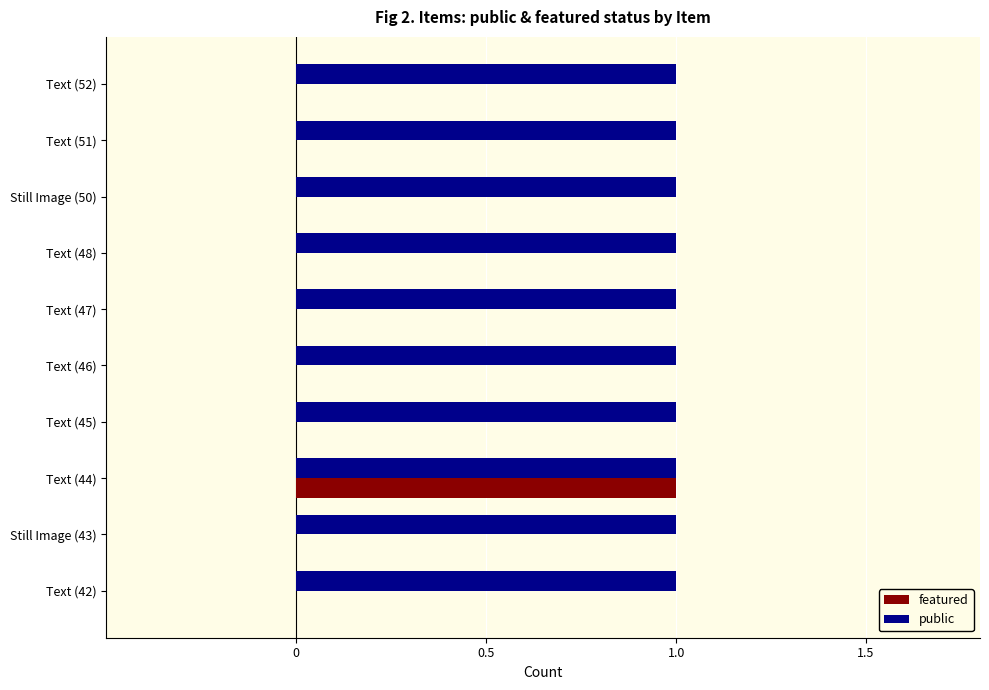

How many categories are shown in the chart?

10